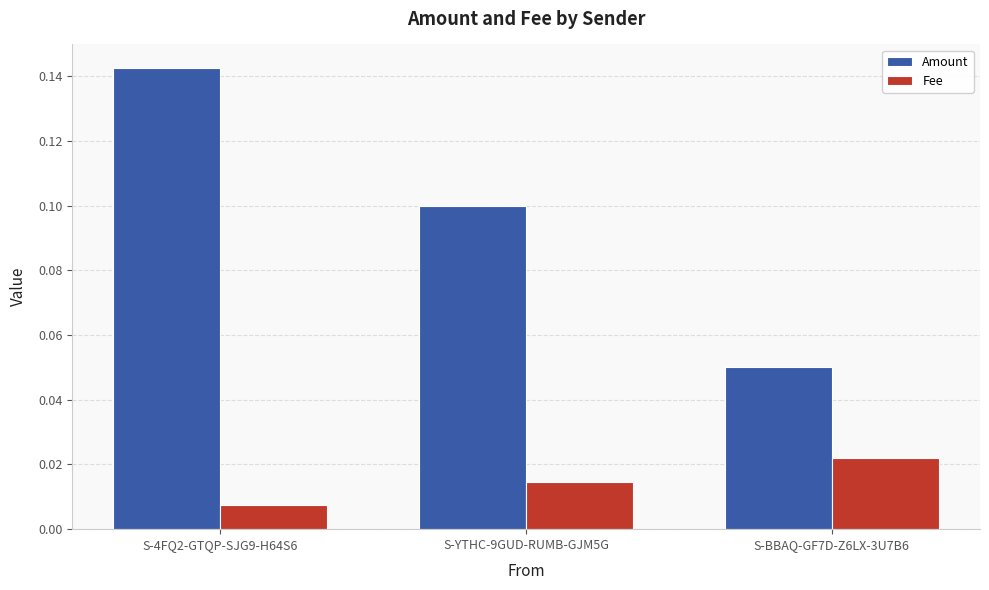

The value of Amount at S-4FQ2-GTQP-SJG9-H64S6 is 0.2. True or false?

False